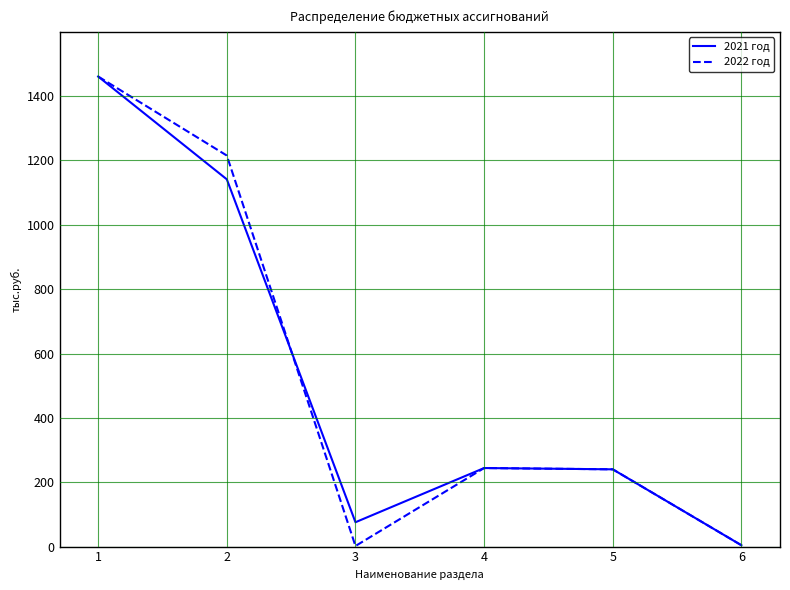

At which label is 2021 год closest to 732?

2